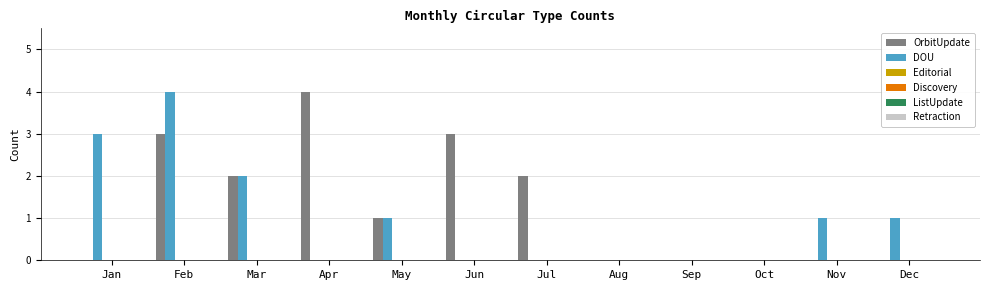

Which series has the largest total across all categories?

OrbitUpdate